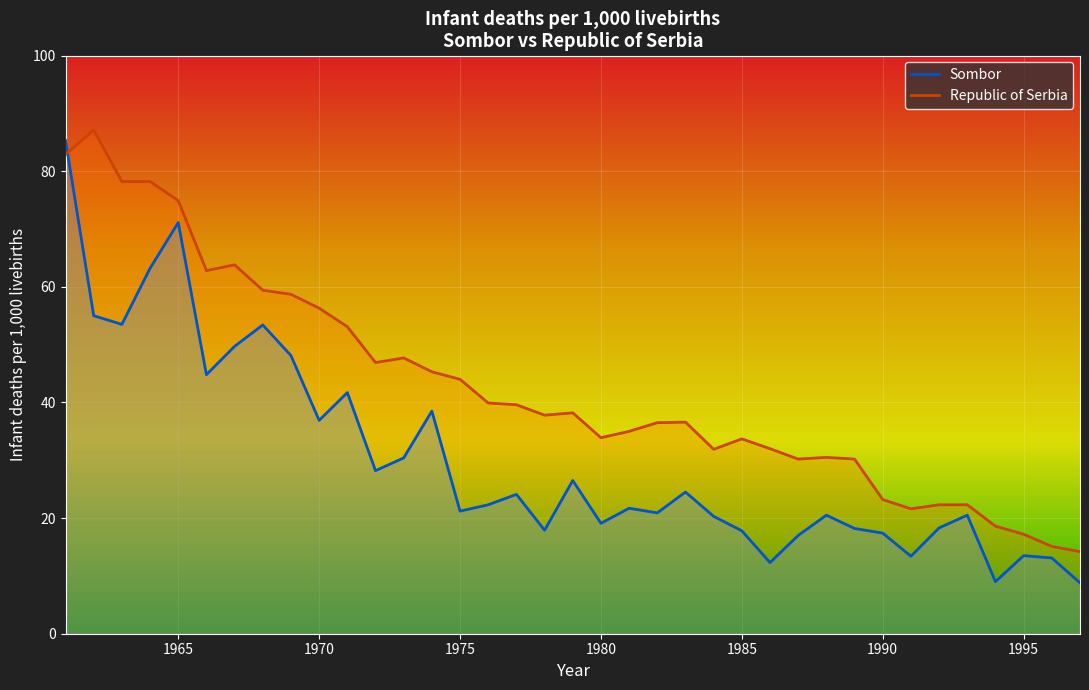

After their last crossing, which series has the higher values: Sombor or Republic of Serbia?

Republic of Serbia